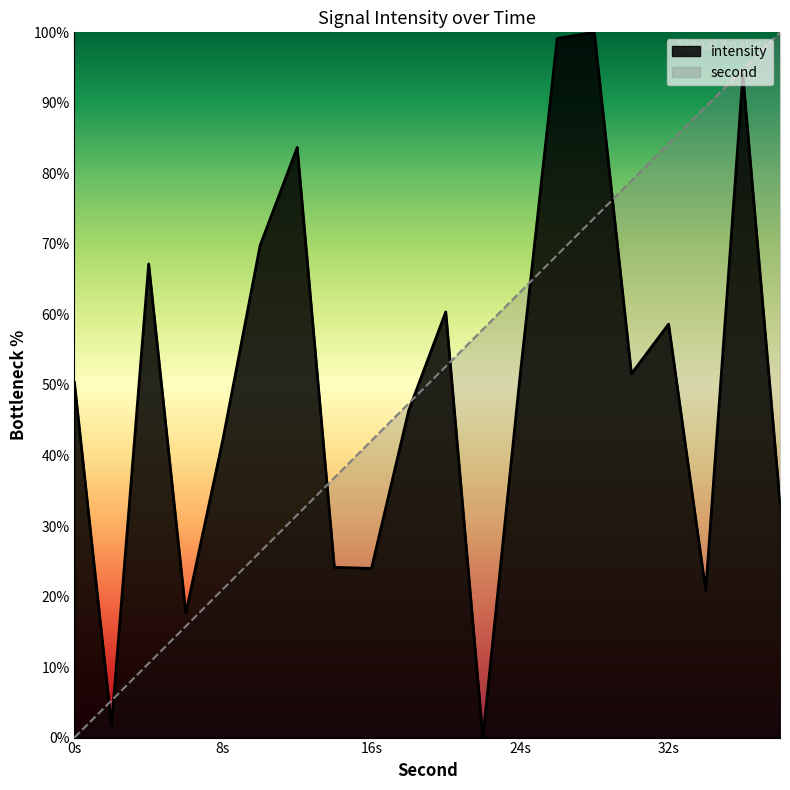

How many data points in second are above 52?

10